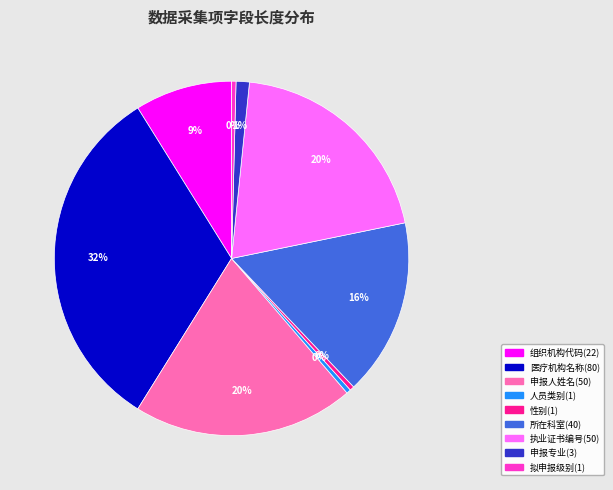

Between 医疗机构名称(80) and 申报人姓名(50), which is larger?

医疗机构名称(80)